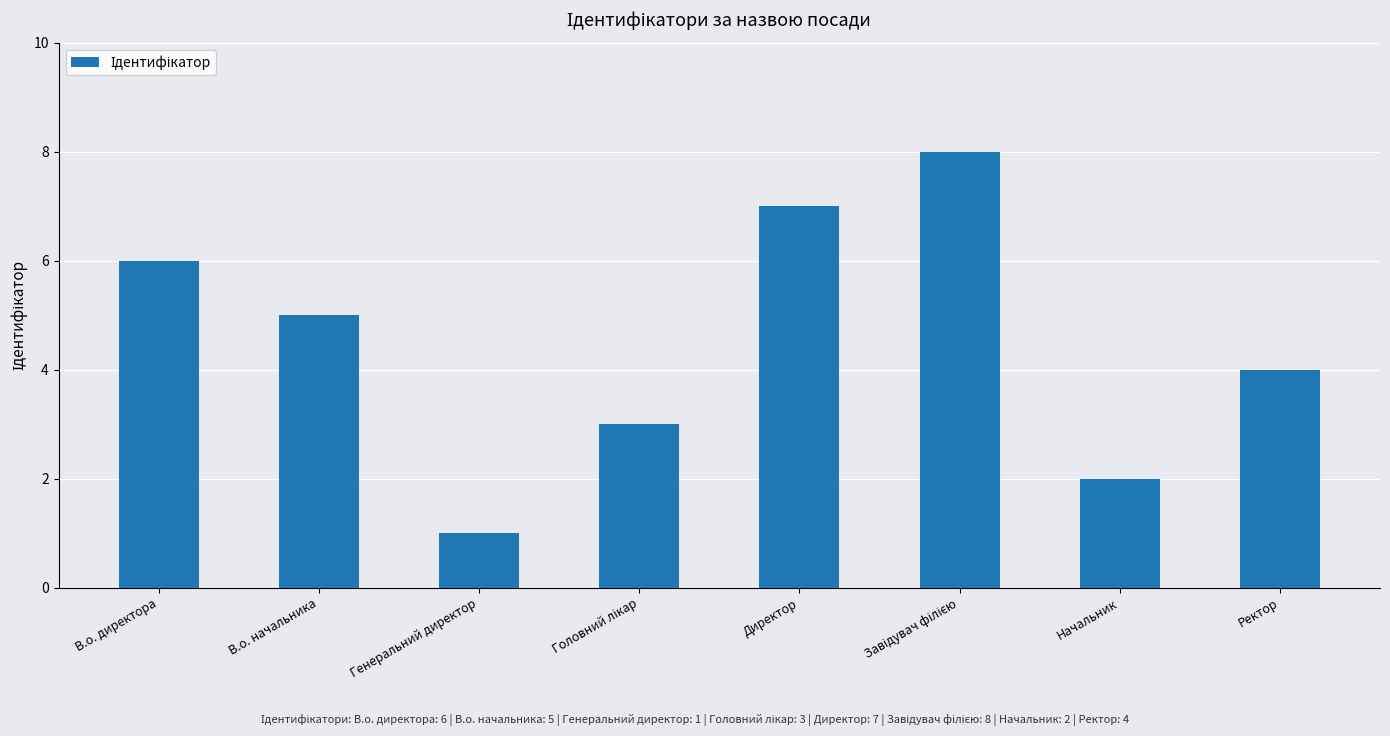

Does the chart contain any negative values?

No